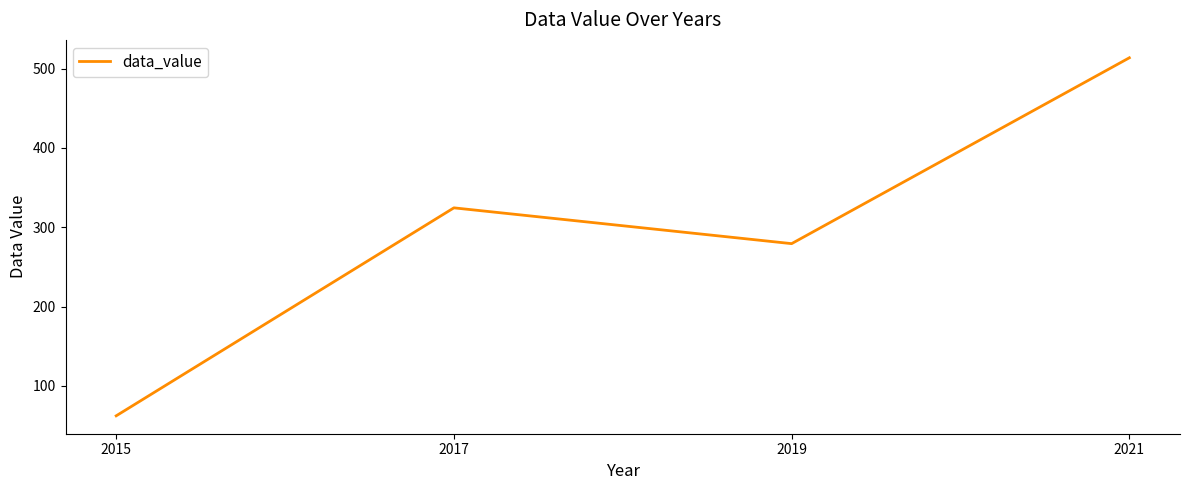

The value at 2017 is 111.3. True or false?

False